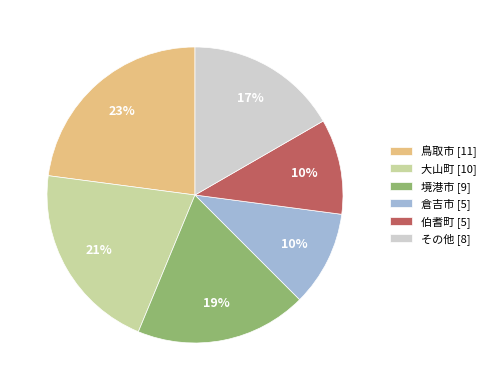

How many slices are in this pie chart?

6